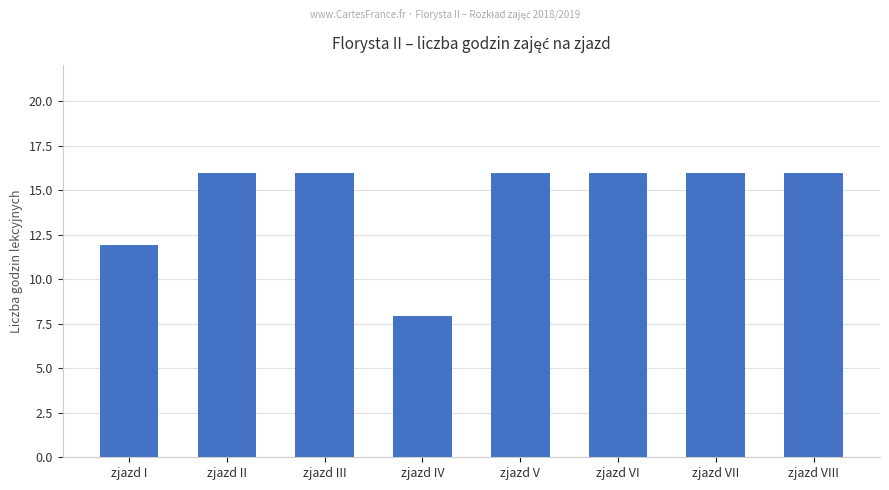

What is the minimum value shown in the chart?

8